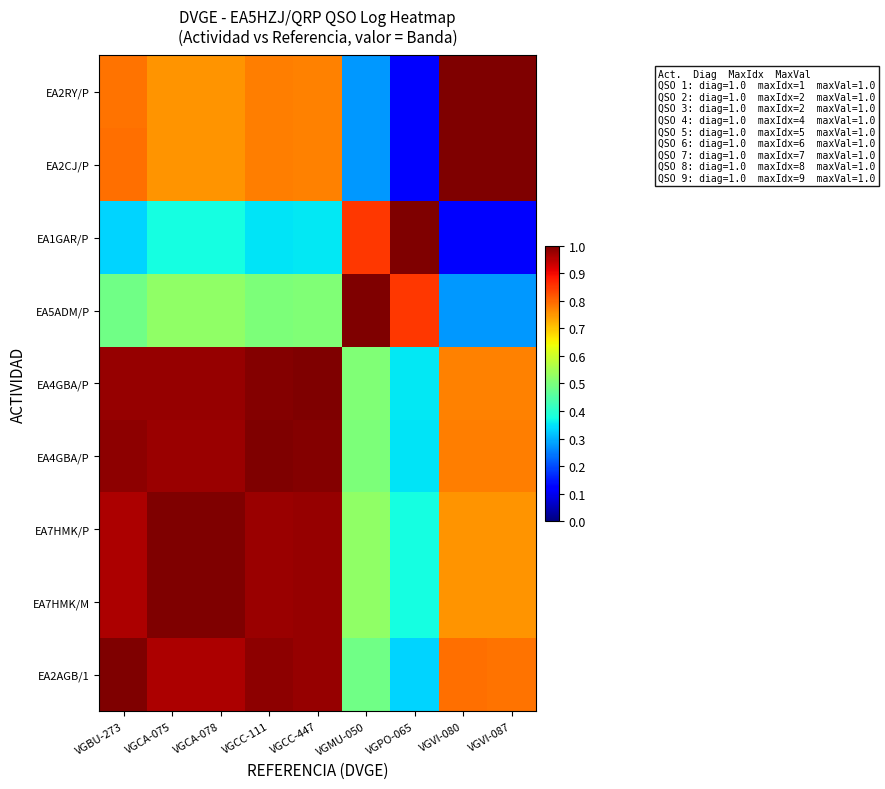

At how many categories does at least one series exceed 0?

9